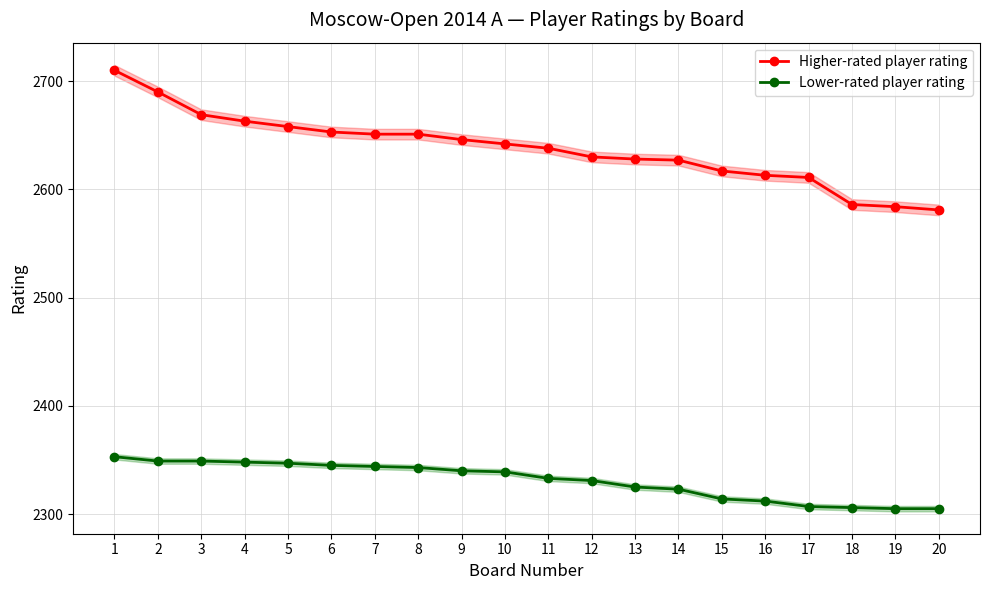

Reading left to right, extract all data points from this chart.

Higher-rated player rating: 1=2710	2=2690	3=2669	4=2663	5=2658	6=2653	7=2651	8=2651	9=2646	10=2642	11=2638	12=2630	13=2628	14=2627	15=2617	16=2613	17=2611	18=2586	19=2584	20=2581
Lower-rated player rating: 1=2353	2=2349	3=2349	4=2348	5=2347	6=2345	7=2344	8=2343	9=2340	10=2339	11=2333	12=2331	13=2325	14=2323	15=2314	16=2312	17=2307	18=2306	19=2305	20=2305